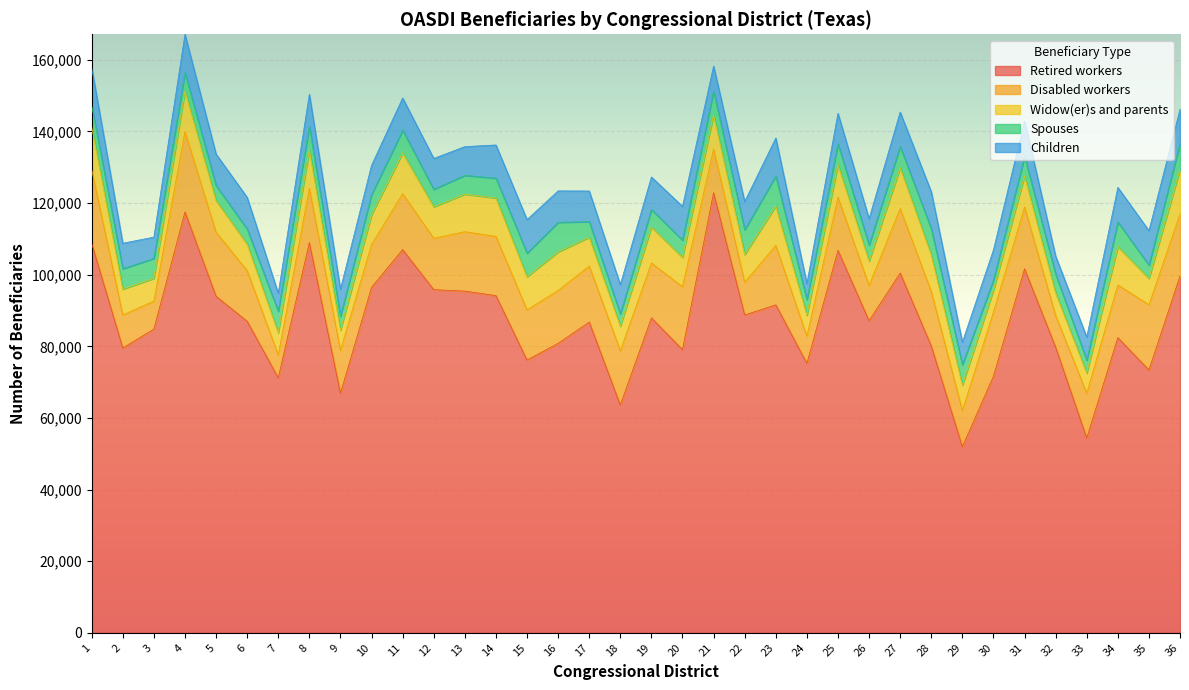

How many series are shown in this chart?

5